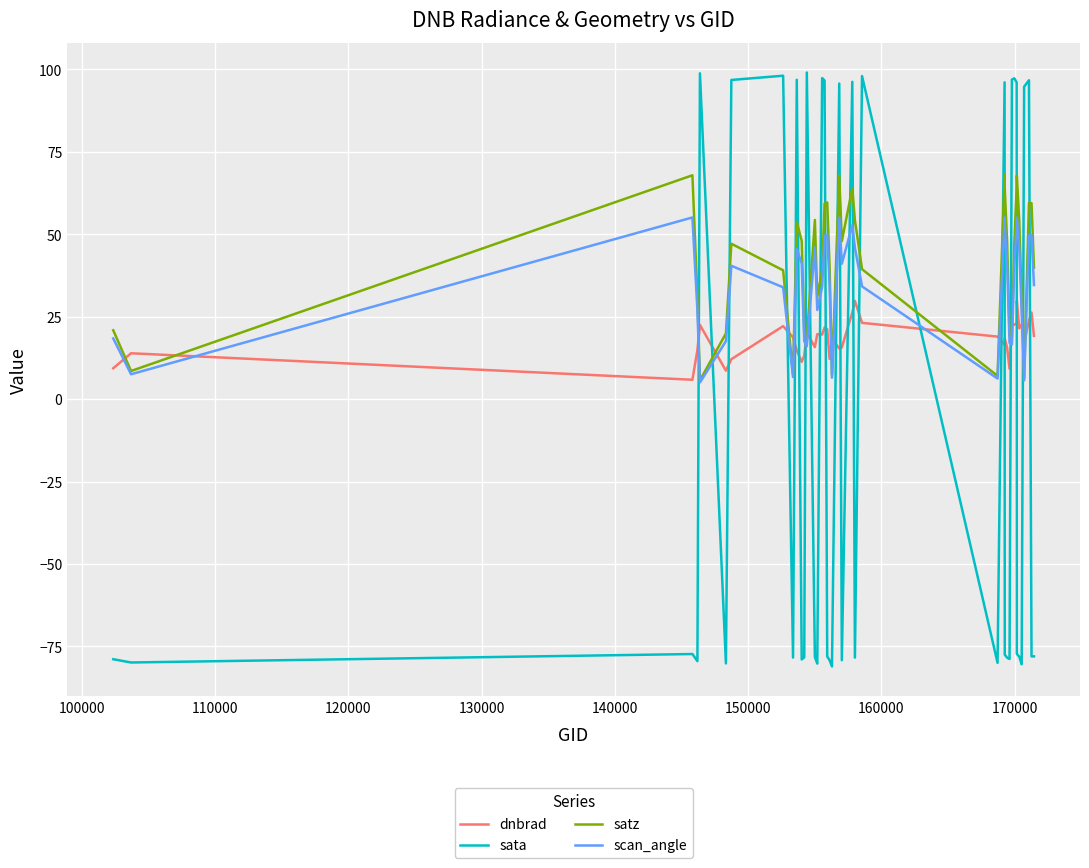

Which series ends up on top after the final intersection of dnbrad and scan_angle?

scan_angle